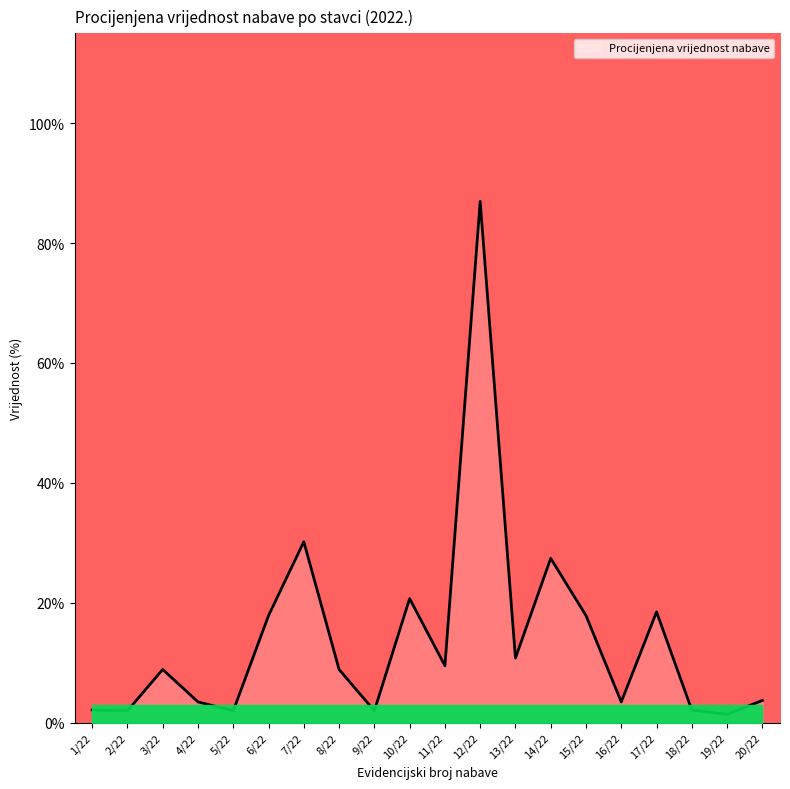

What is the difference between the second highest and second lowest values?

28.2